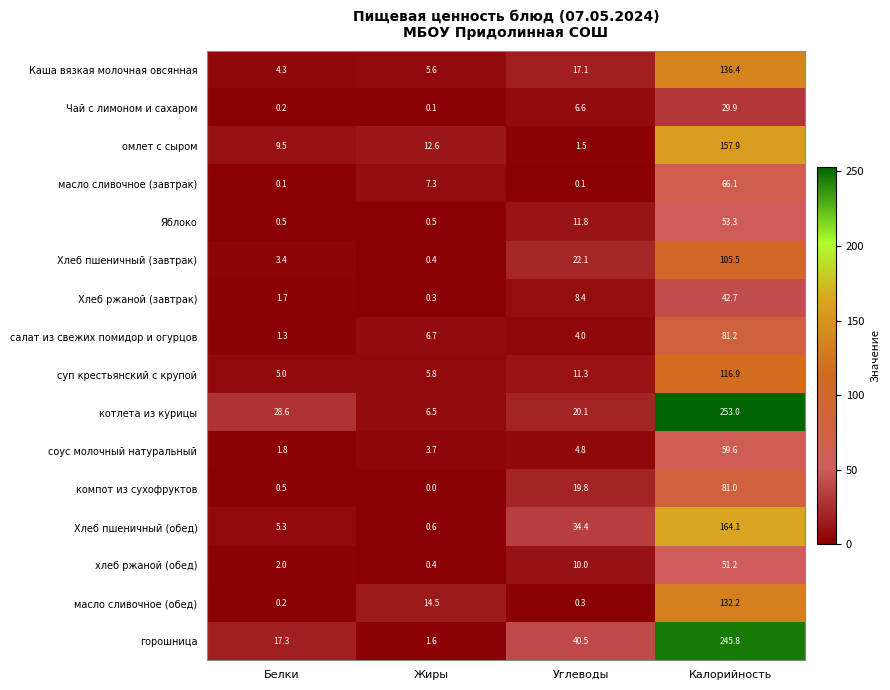

Which series has the largest range (max minus min)?

котлета из курицы